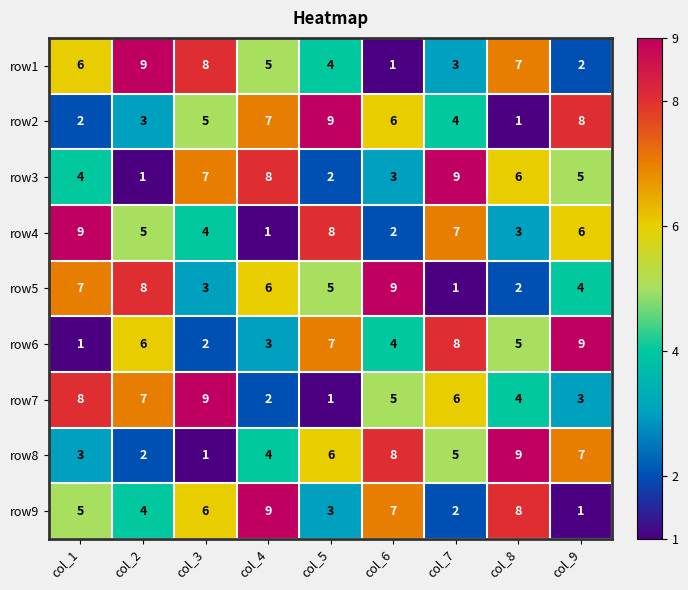

Where is row5 nearest to the value 5?

col_5